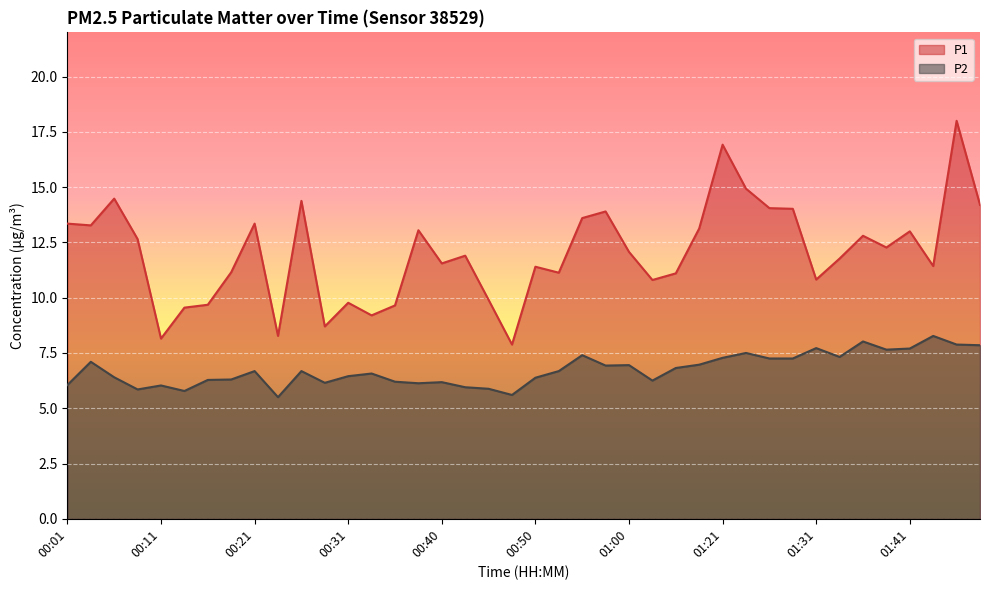

What is the minimum value for P1?

7.9